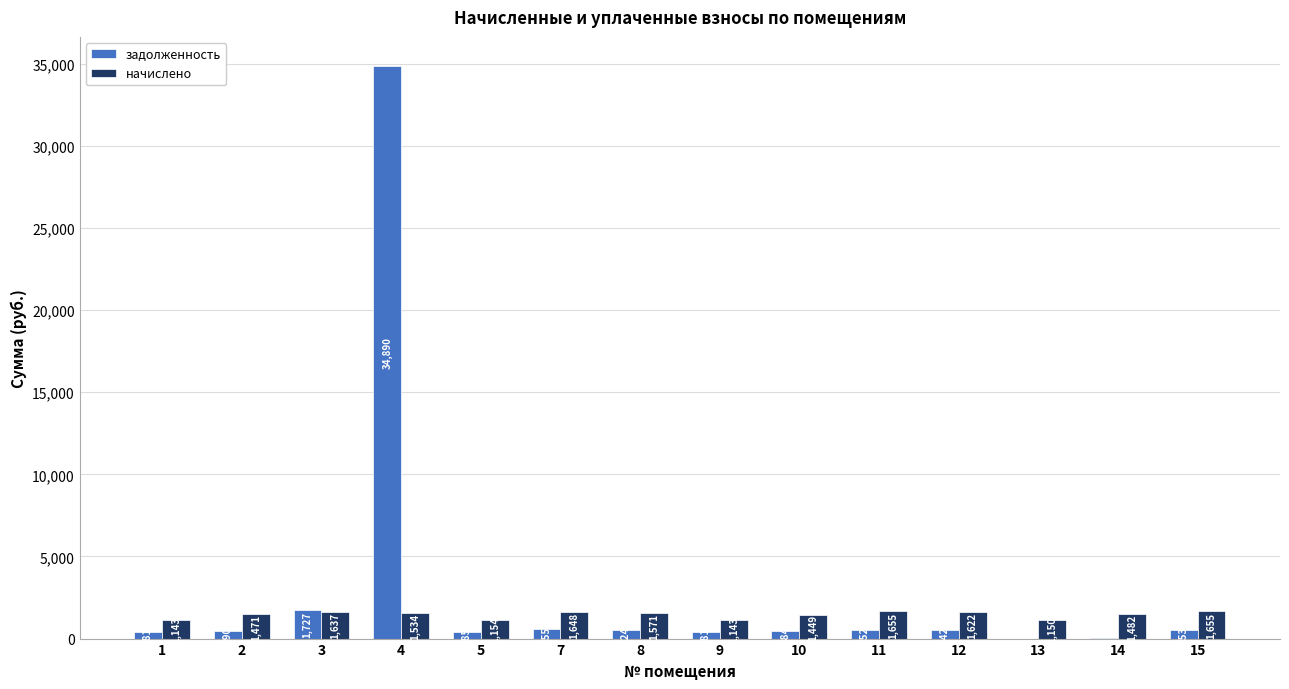

Are the bars horizontal?

No